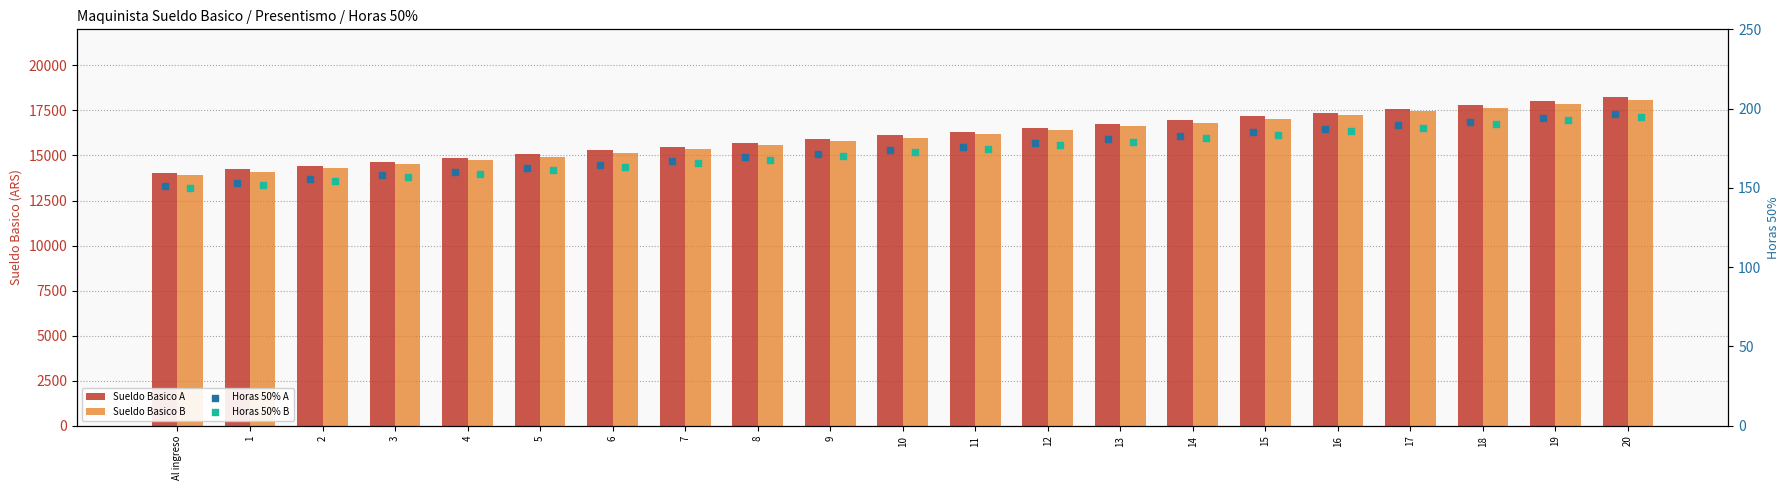

At how many categories does at least one series exceed 7360?

21